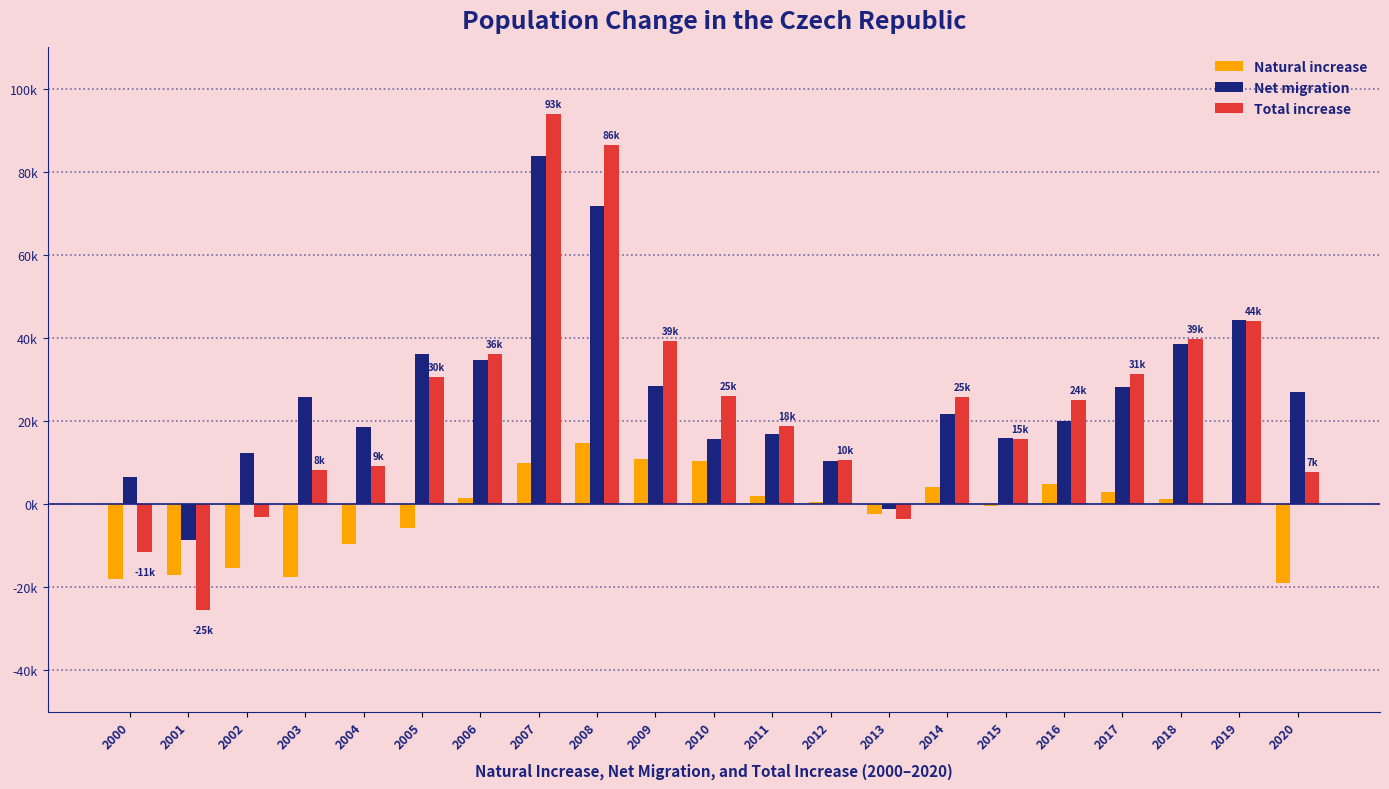

Are the bars horizontal?

No